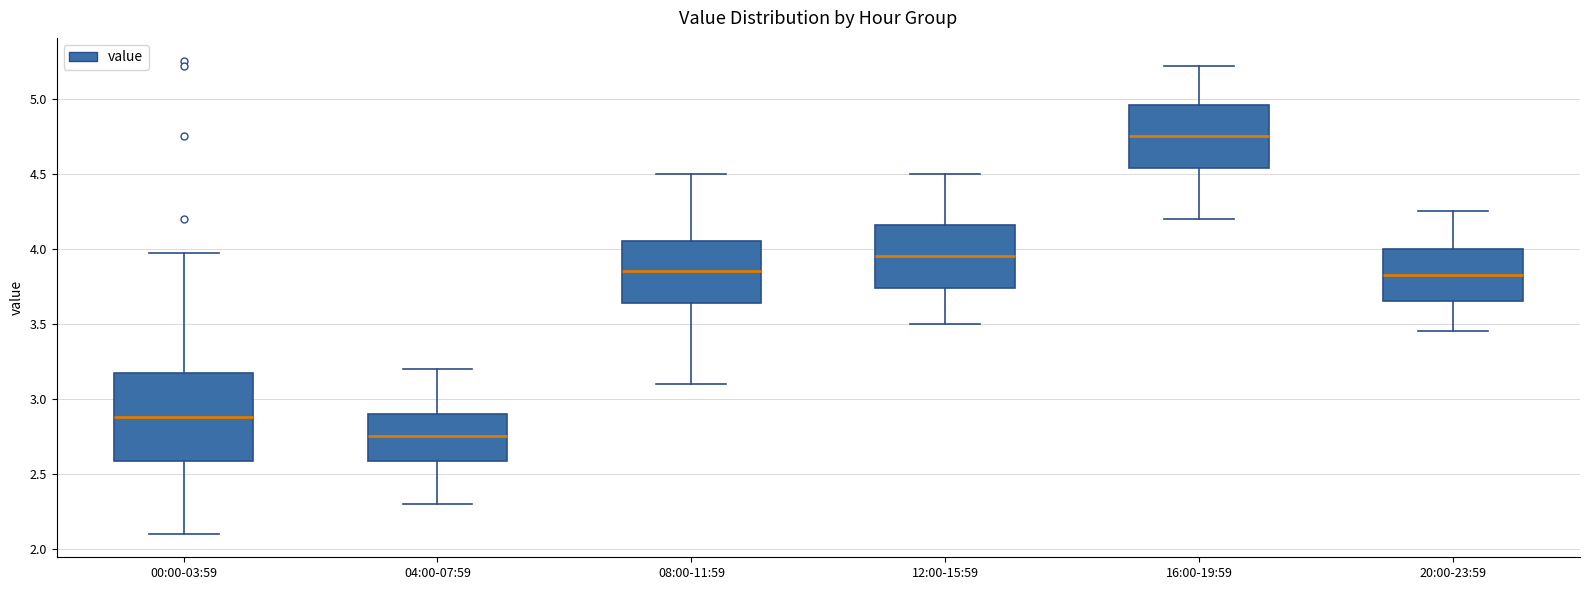

Reading left to right, read every box against the y-axis: the position of its median line, the range the box covers, and the ends of its whiskers. The values are not printed on the chart, so give them approximately, as read against the axis.

00:00-03:59: median 2.90, box 2.60 to 3.15, whiskers 2.10 to 3.95
04:00-07:59: median 2.75, box 2.60 to 2.90, whiskers 2.30 to 3.20
08:00-11:59: median 3.85, box 3.65 to 4.05, whiskers 3.10 to 4.50
12:00-15:59: median 3.95, box 3.75 to 4.15, whiskers 3.50 to 4.50
16:00-19:59: median 4.75, box 4.55 to 4.95, whiskers 4.20 to 5.20
20:00-23:59: median 3.85, box 3.65 to 4.00, whiskers 3.45 to 4.25